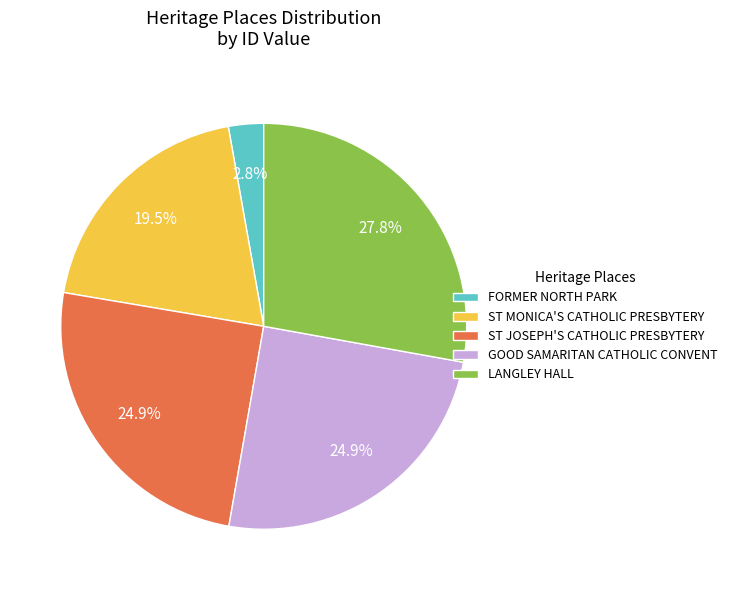

Does ST MONICA'S CATHOLIC PRESBYTERY represent more than half of the total?

No